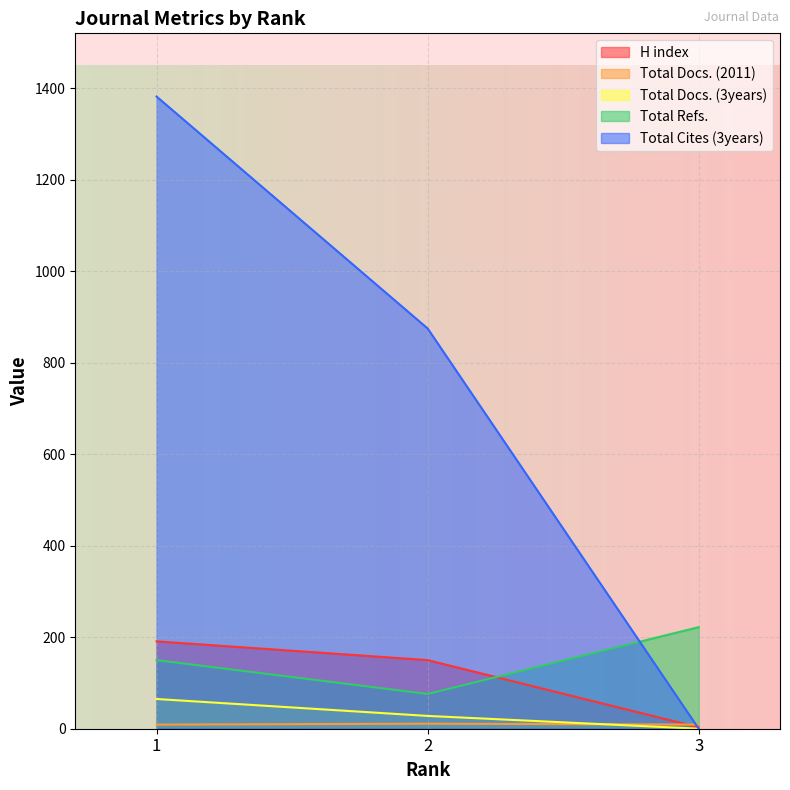

Is it true that Total Refs. equals 76 at 2?

True